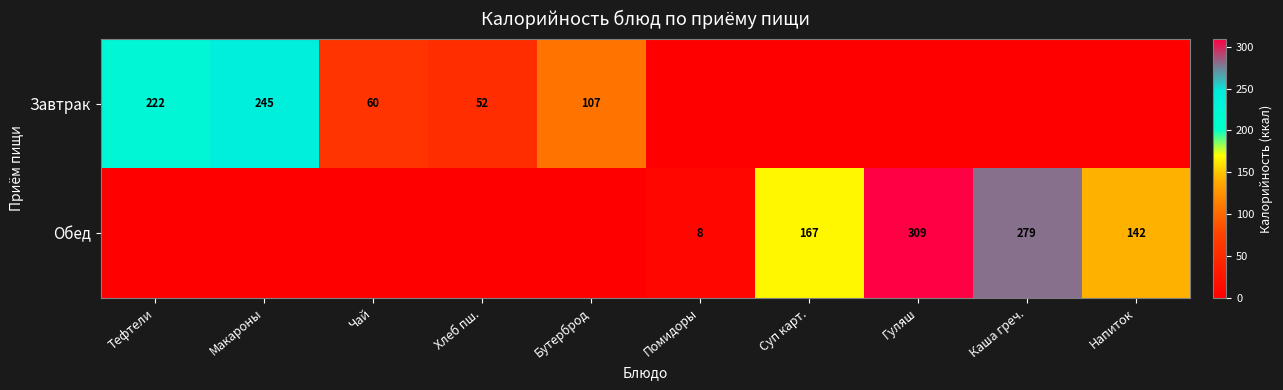

Is the value of Обед at Суп карт. greater than the value of Завтрак at Хлеб пш.?

Yes